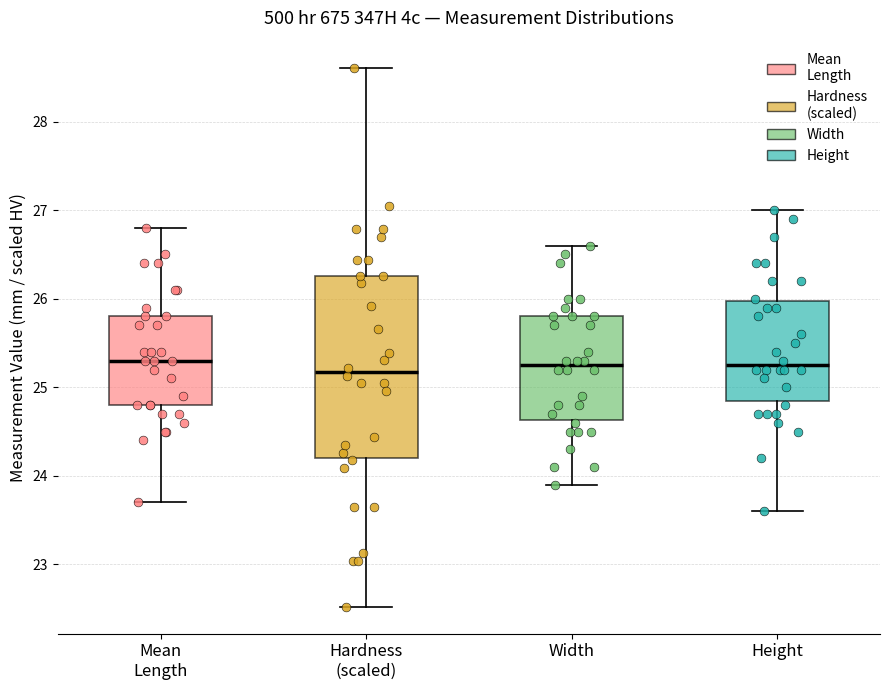

Reading left to right, read every box against the y-axis: the position of its median line, the range the box covers, and the ends of its whiskers. The values are not printed on the chart, so give them approximately, as read against the axis.

Mean Length: median 25.3, box 24.8 to 25.8, whiskers 23.7 to 26.8
Hardness (scaled): median 25.2, box 24.2 to 26.3, whiskers 22.5 to 28.6
Width: median 25.3, box 24.6 to 25.8, whiskers 23.9 to 26.6
Height: median 25.3, box 24.9 to 26.0, whiskers 23.6 to 27.0